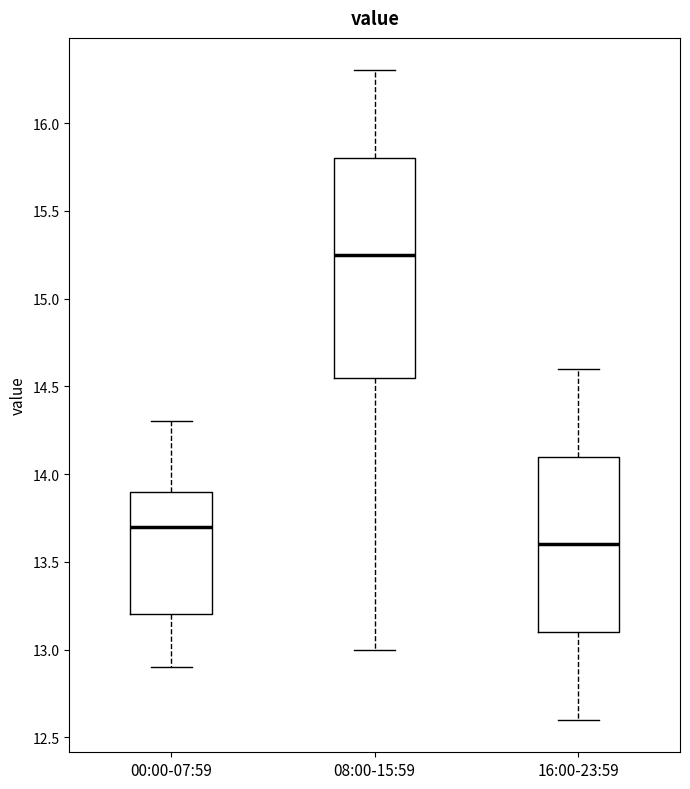

Where does the lower whisker of the box for 08:00-15:59 end on the y-axis? The values are not printed on the chart, so give them approximately, as read against the axis.

13.00